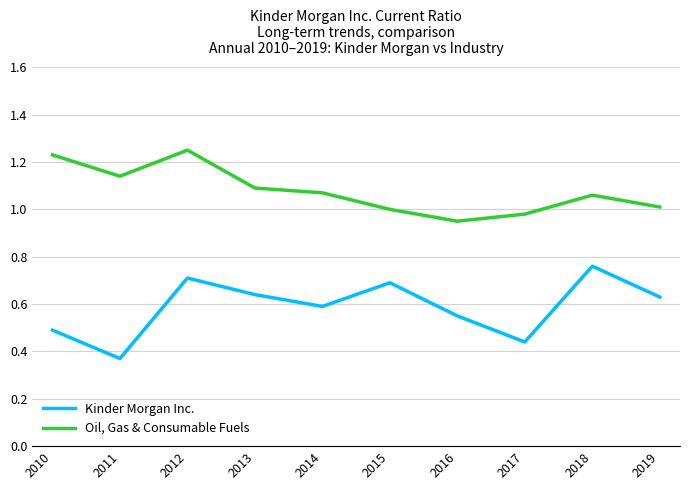

List the series in order of their overall mean, highest first.

Oil, Gas & Consumable Fuels, Kinder Morgan Inc.